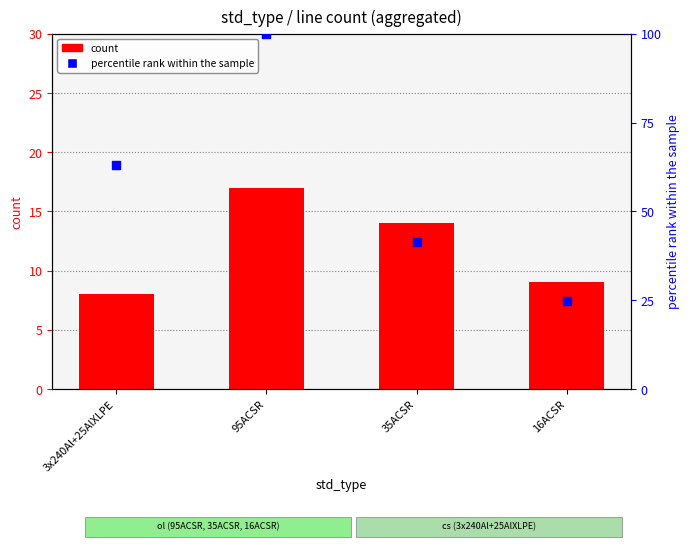

At which category is the sum across all series the highest?

95ACSR